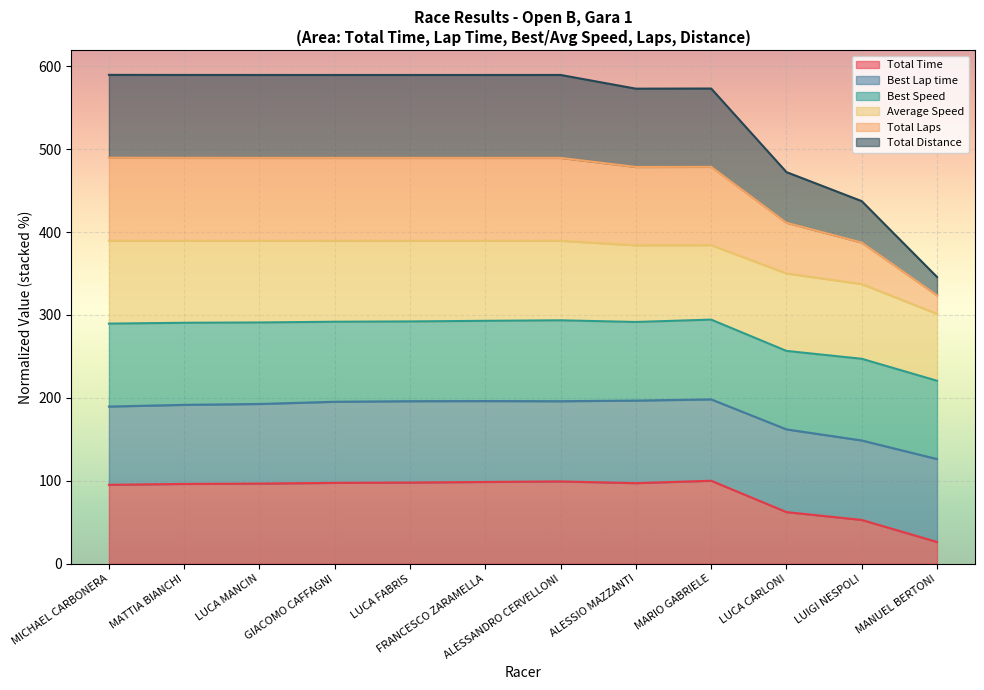

True or false: Total Time has more than 0 interior local peaks.

True